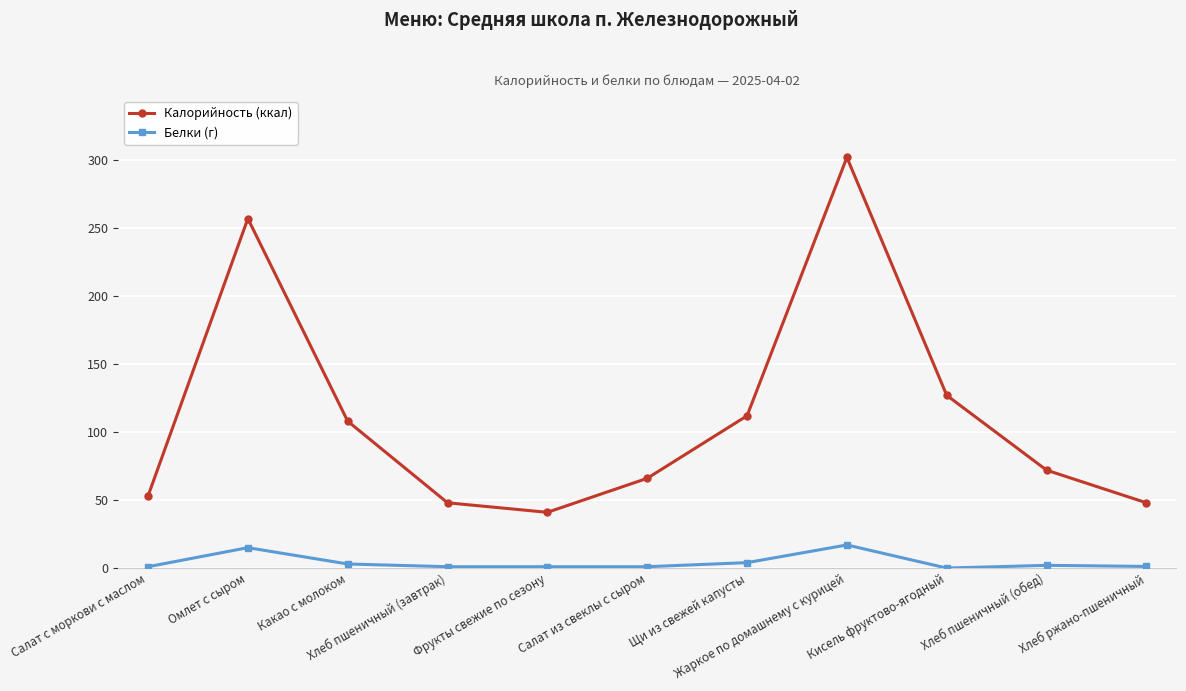

Rank the series by their average value, from highest to lowest.

Калорийность (ккал), Белки (г)